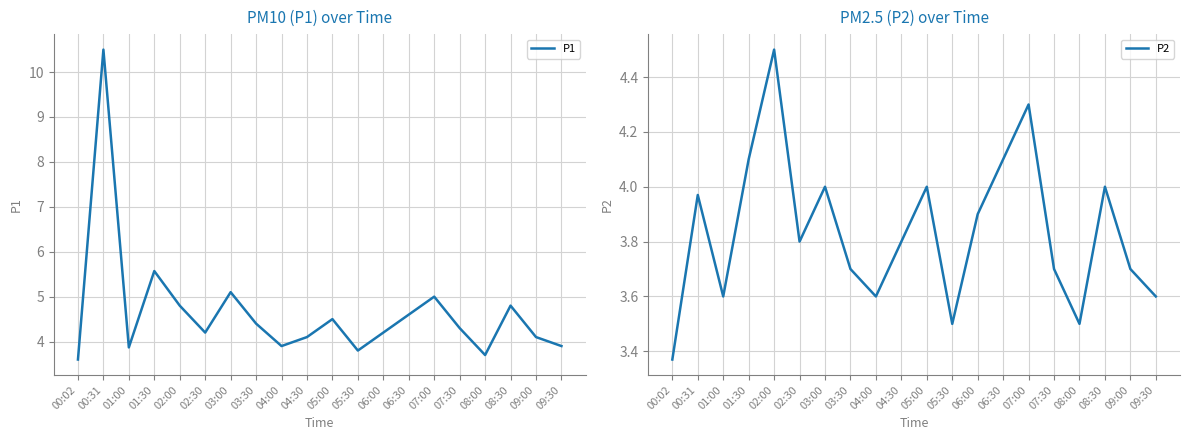

Reading left to right, list all the values displayed in this chart.

P1: 3.6	10.5	3.9	5.6	4.8	4.2	5.1	4.4	3.9	4.1	4.5	3.8	4.2	4.6	5.0	4.3	3.7	4.8	4.1	3.9
P2: 3.4	4.0	3.6	4.1	4.5	3.8	4.0	3.7	3.6	3.8	4.0	3.5	3.9	4.1	4.3	3.7	3.5	4.0	3.7	3.6